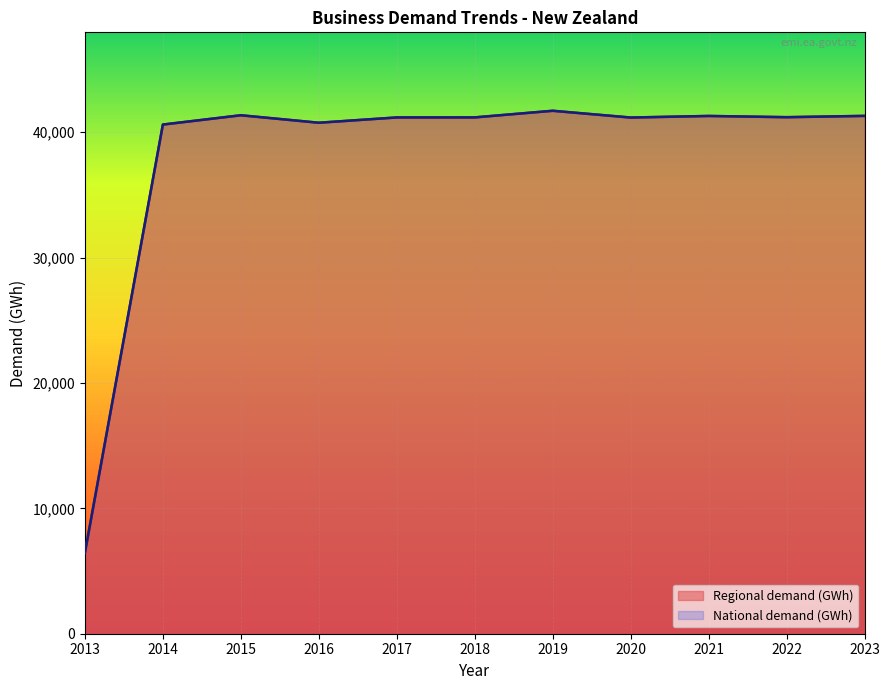

Rank the series at 2014 from lowest to highest value.

Regional demand (GWh), National demand (GWh)